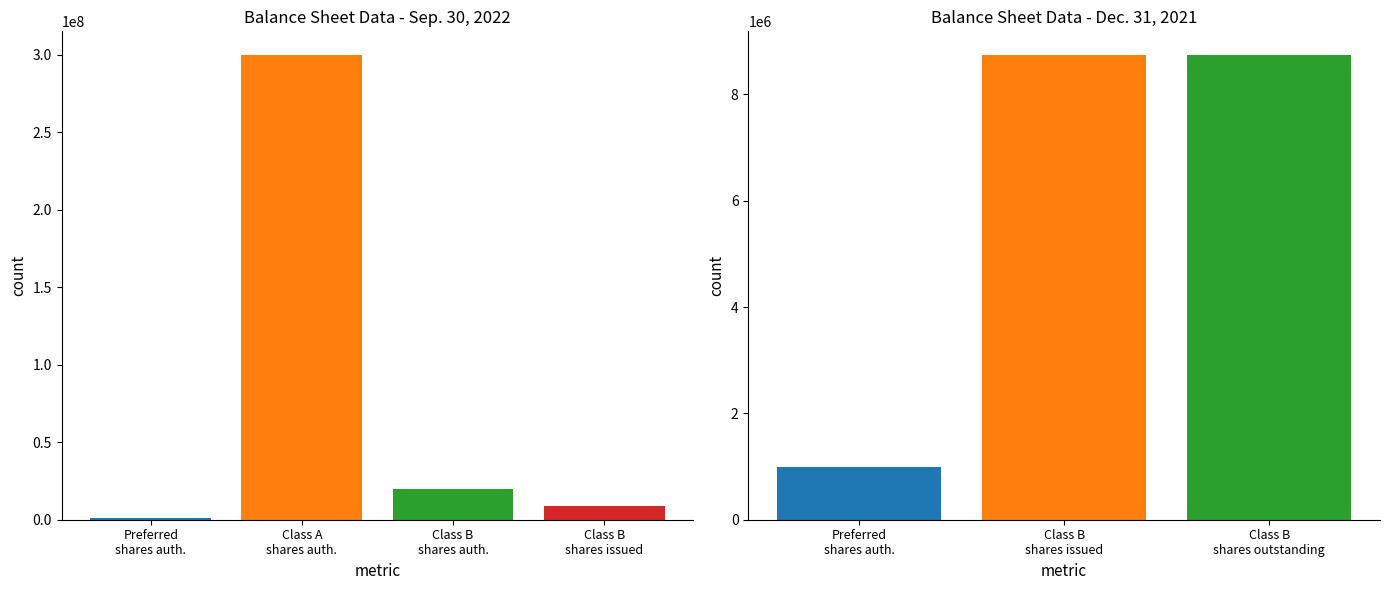

How many distinct data groups are displayed?

2